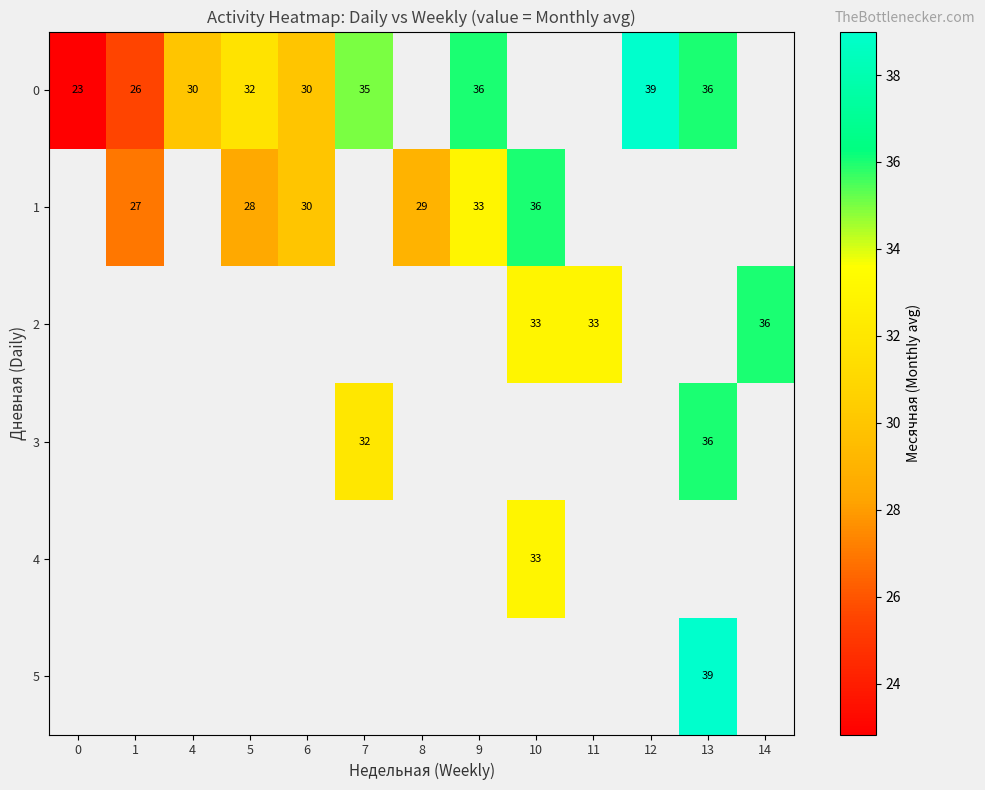

Is the value of 0 at 4 greater than the value of 3 at 13?

No